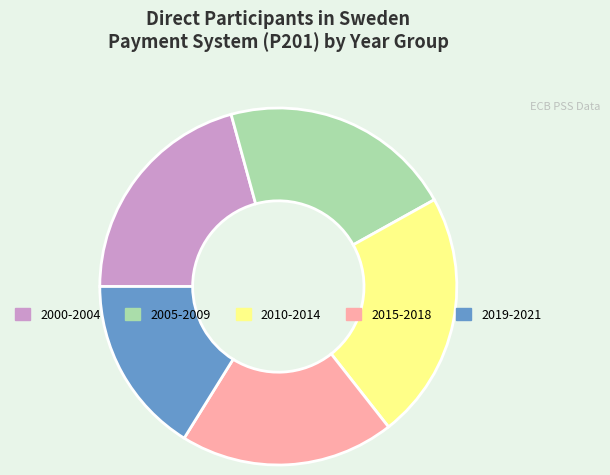

Which has a higher value, 2005-2009 or 2019-2021?

2005-2009